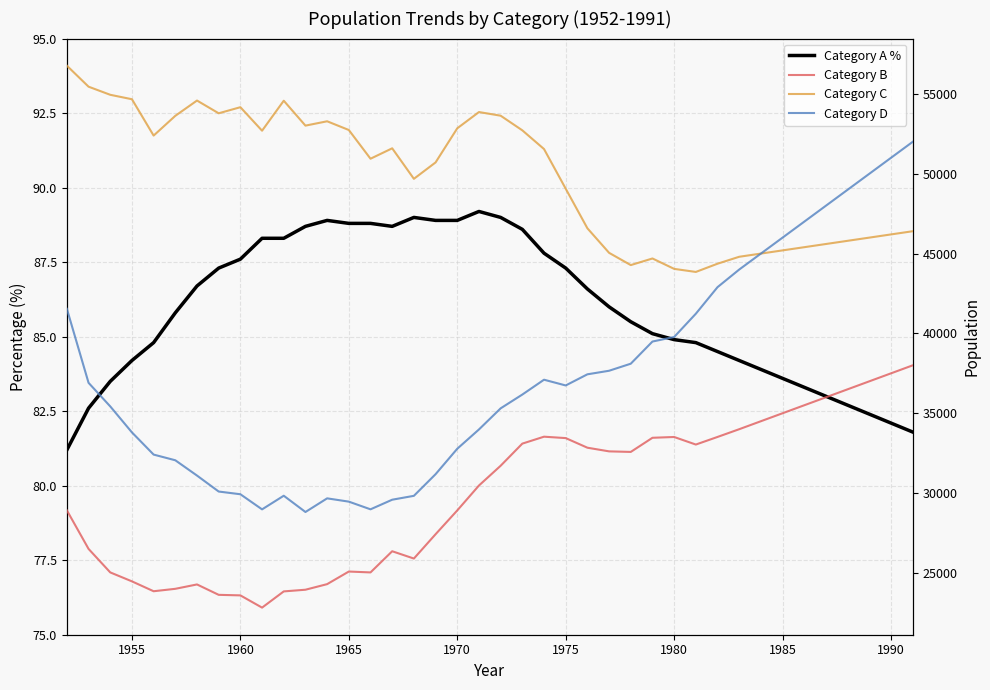

Which series has the widest spread of values?

Category D